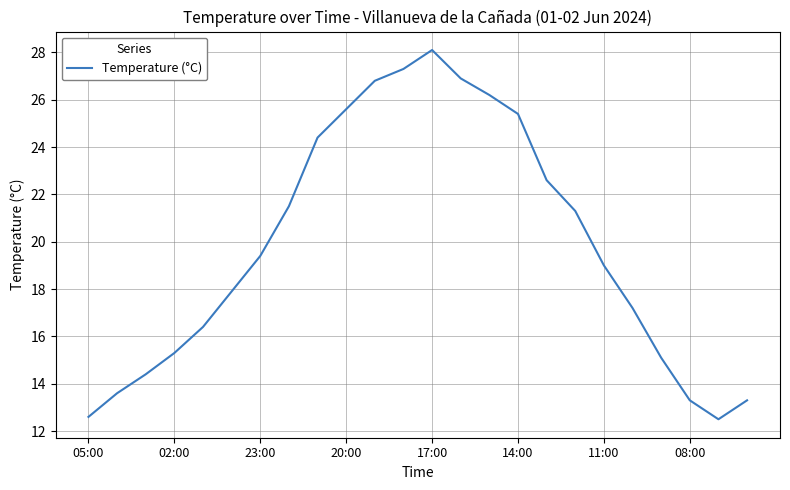

What is the difference between the maximum and minimum values?

15.6